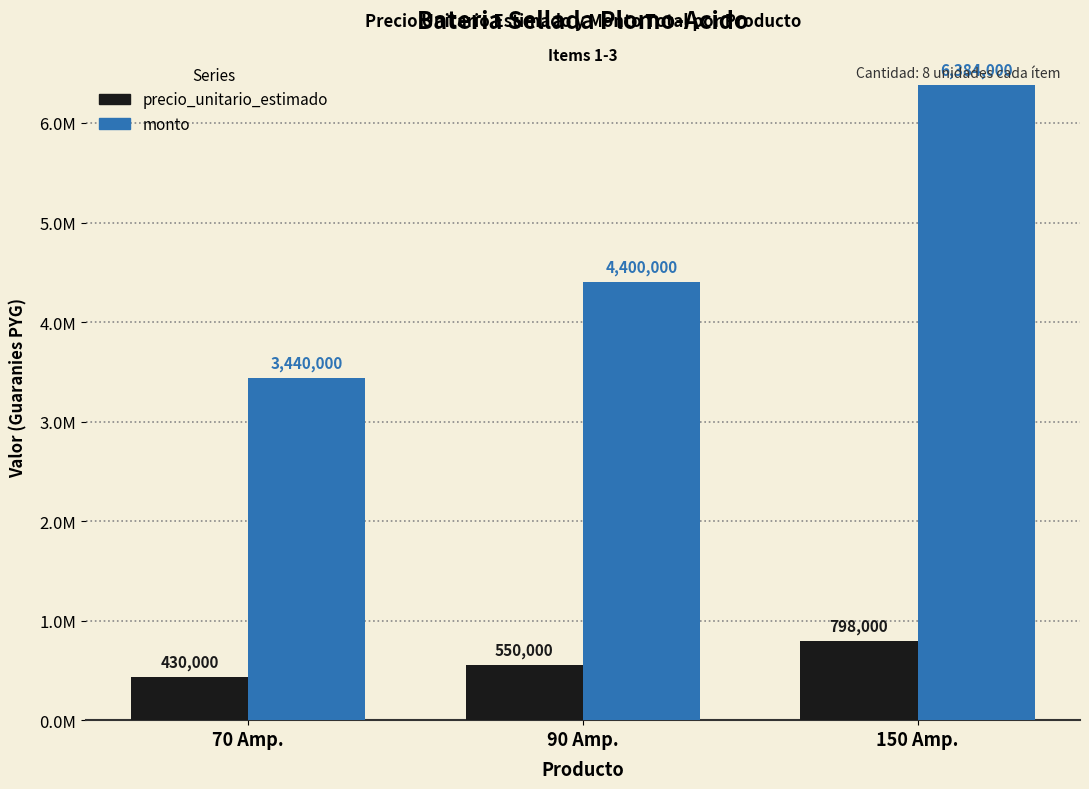

Are the bars horizontal?

No